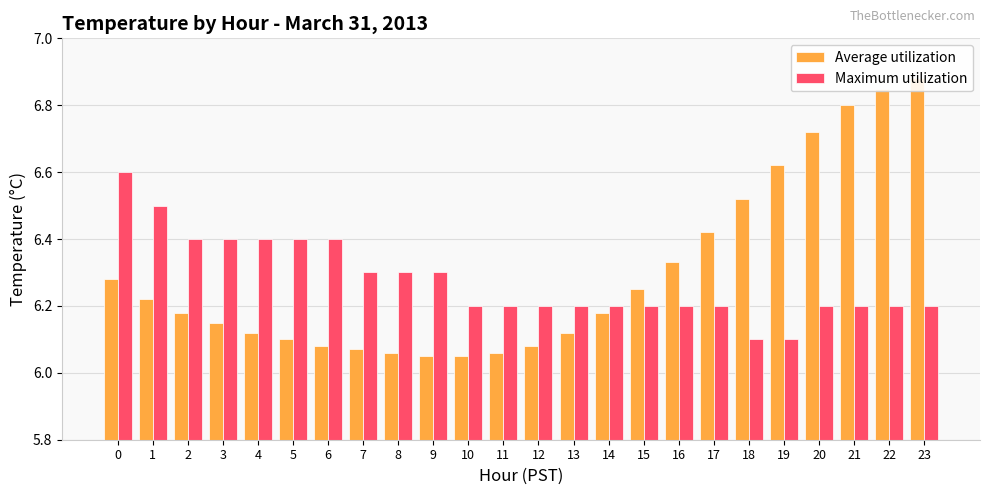

The Maximum utilization series shows 6.3 at 9. True or false?

True